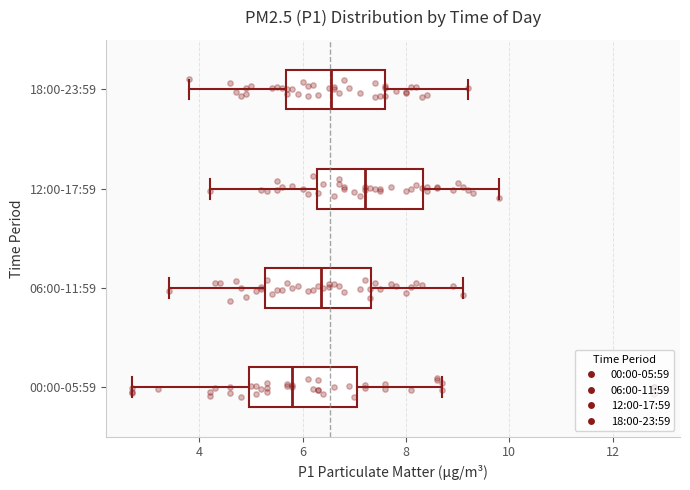

Reading bottom to top, read every box against the x-axis: the position of its median line, the range the box covers, and the ends of its whiskers. The values are not printed on the chart, so give them approximately, as read against the axis.

00:00-05:59: median 5.8, box 5.0 to 7.0, whiskers 2.8 to 8.8
06:00-11:59: median 6.4, box 5.2 to 7.4, whiskers 3.4 to 9.2
12:00-17:59: median 7.2, box 6.2 to 8.4, whiskers 4.2 to 9.8
18:00-23:59: median 6.6, box 5.6 to 7.6, whiskers 3.8 to 9.2